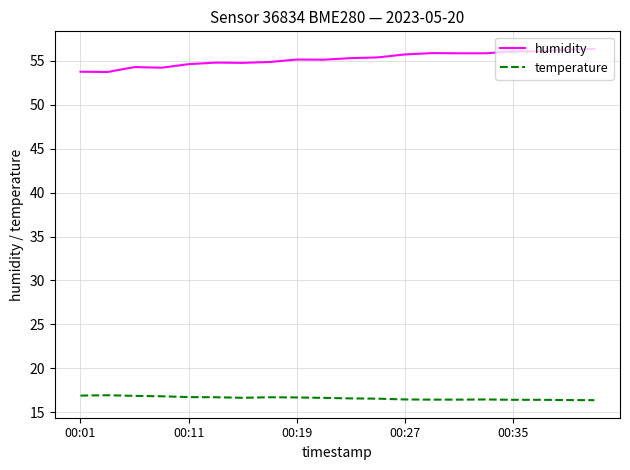

List the series in order of their overall mean, highest first.

humidity, temperature